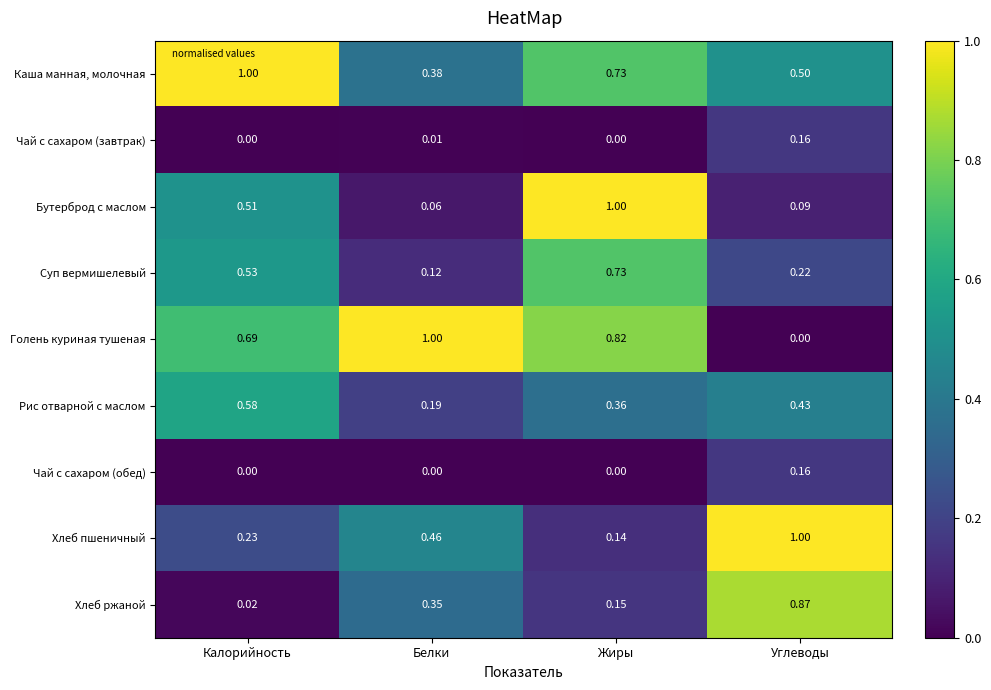

Which category has the highest value in the Рис отварной с маслом series?

Калорийность